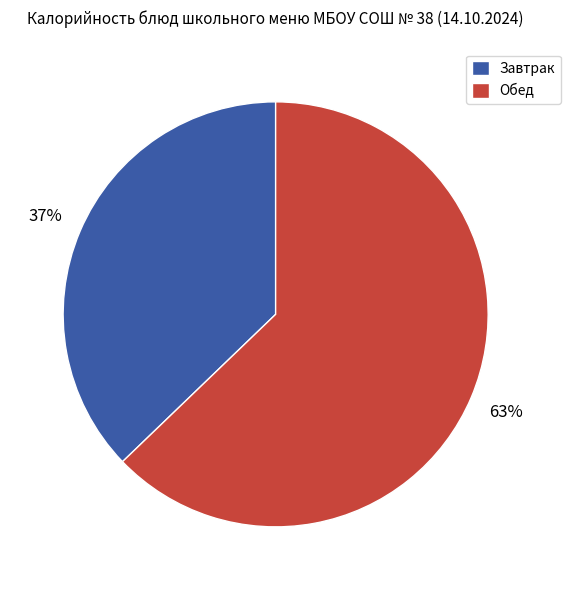

Approximately how many times larger is the value at Завтрак compared to Обед?

0.6